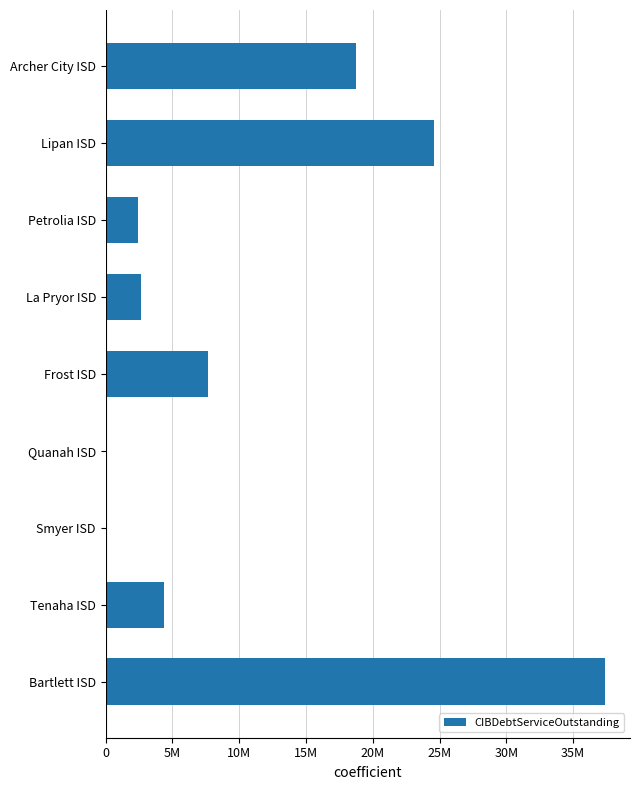

What is the sum of all values?

97907906.0